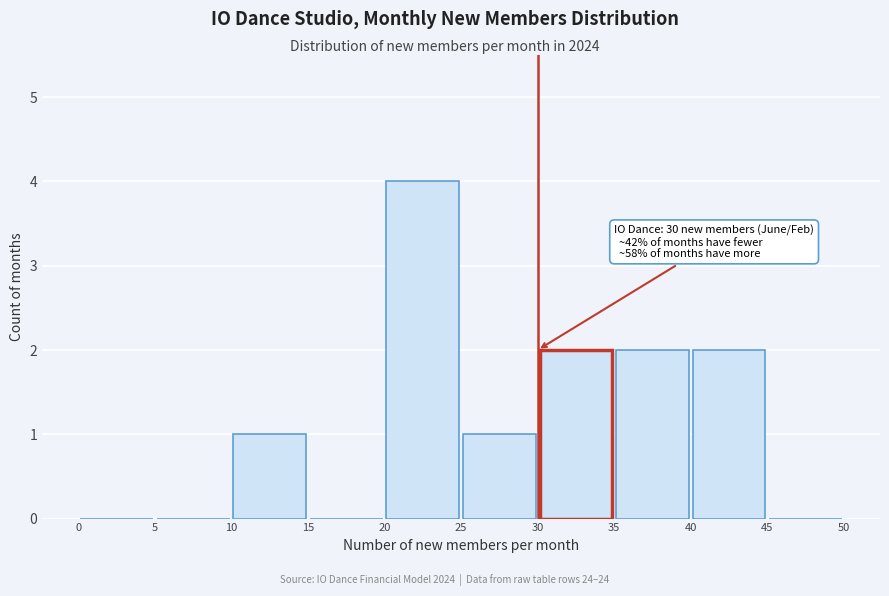

Over which range of the x-axis is the bar tallest?

20 to 25